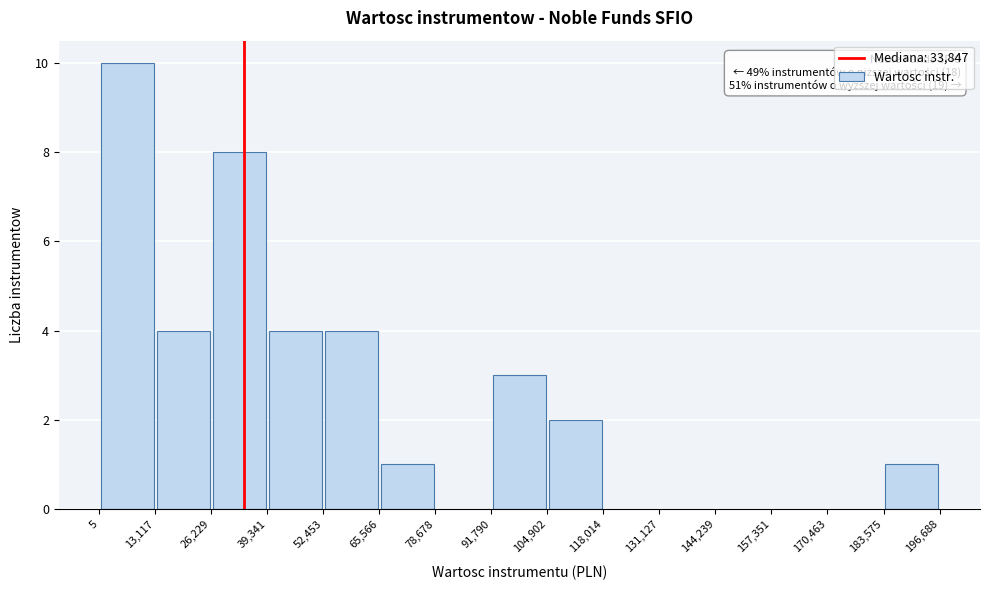

Which range on the x-axis has the tallest bar?

5 to 13,117